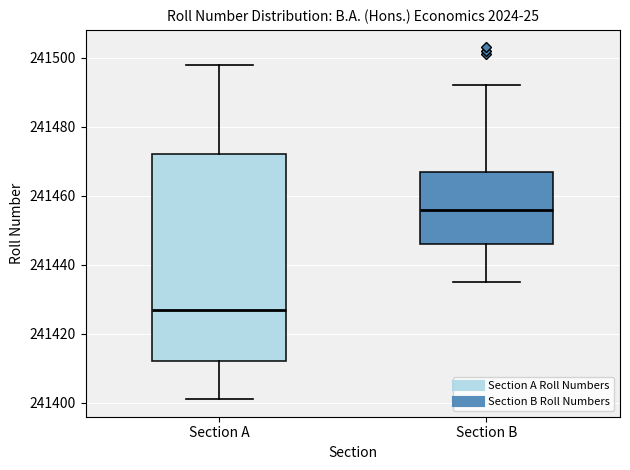

Which box's median line is the lowest?

Section A